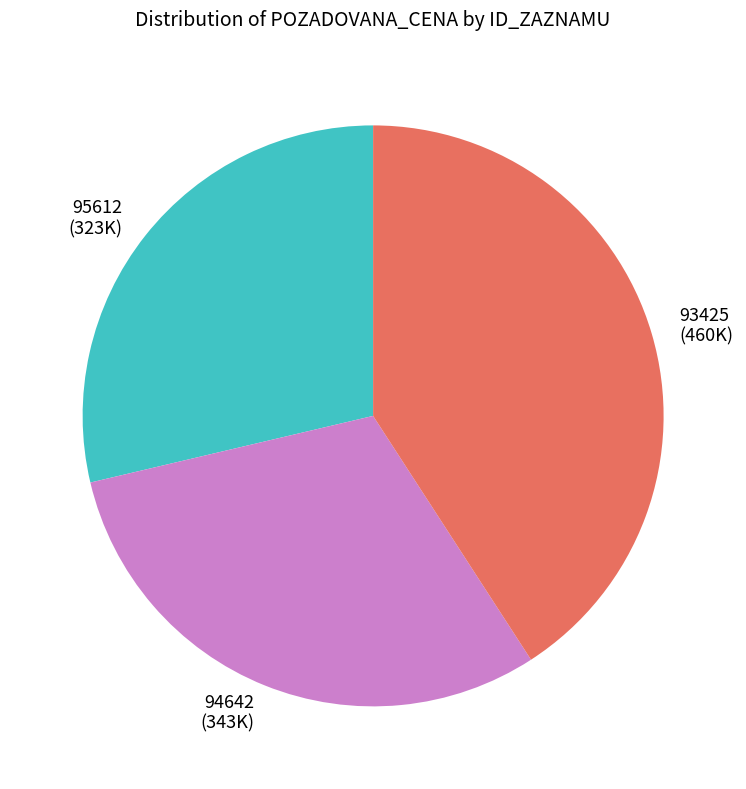

True or false: 93425 accounts for 29% of the total.

False